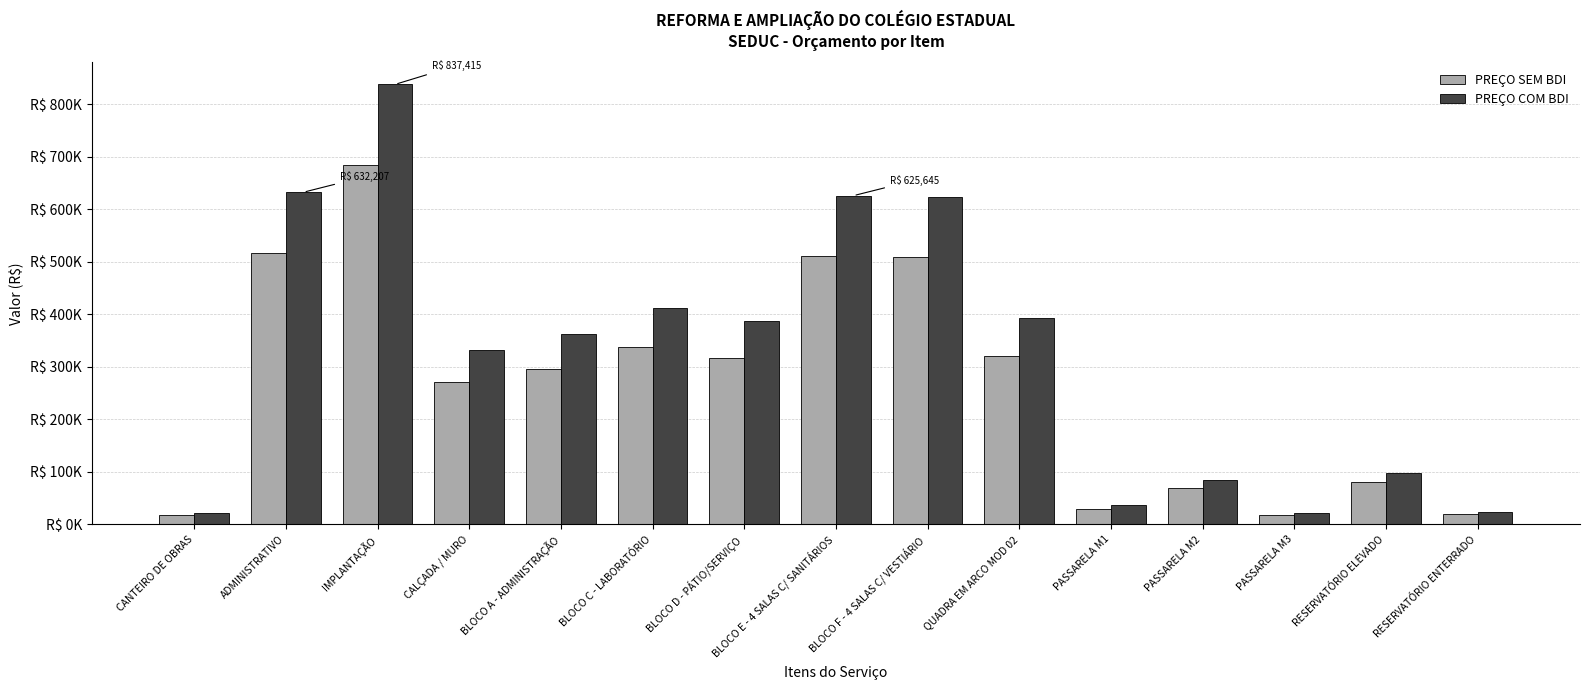

Are the bars horizontal?

No